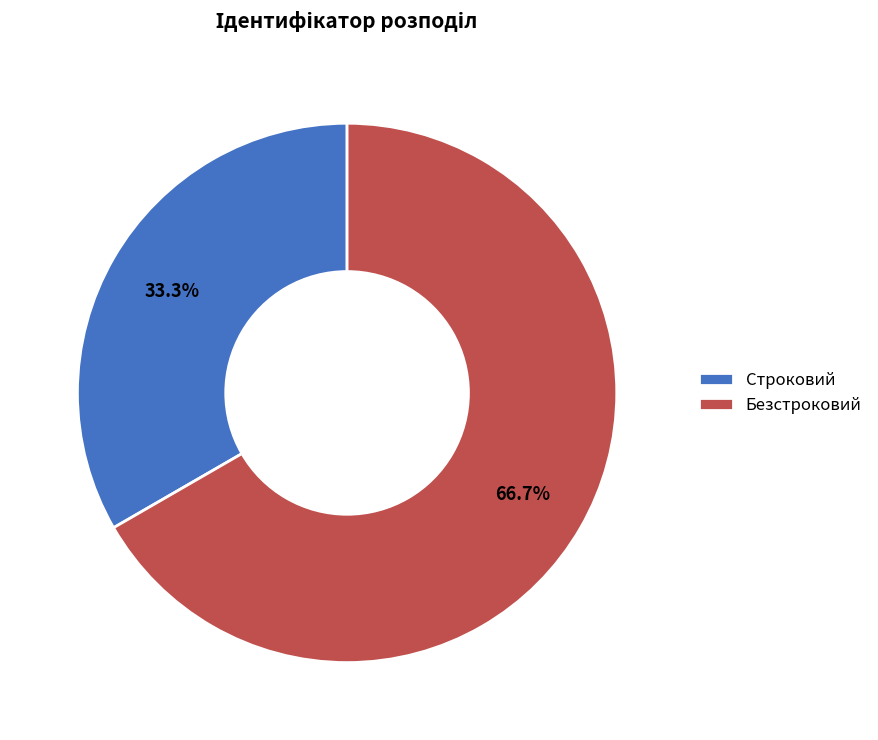

Which slice is the largest?

Безстроковий